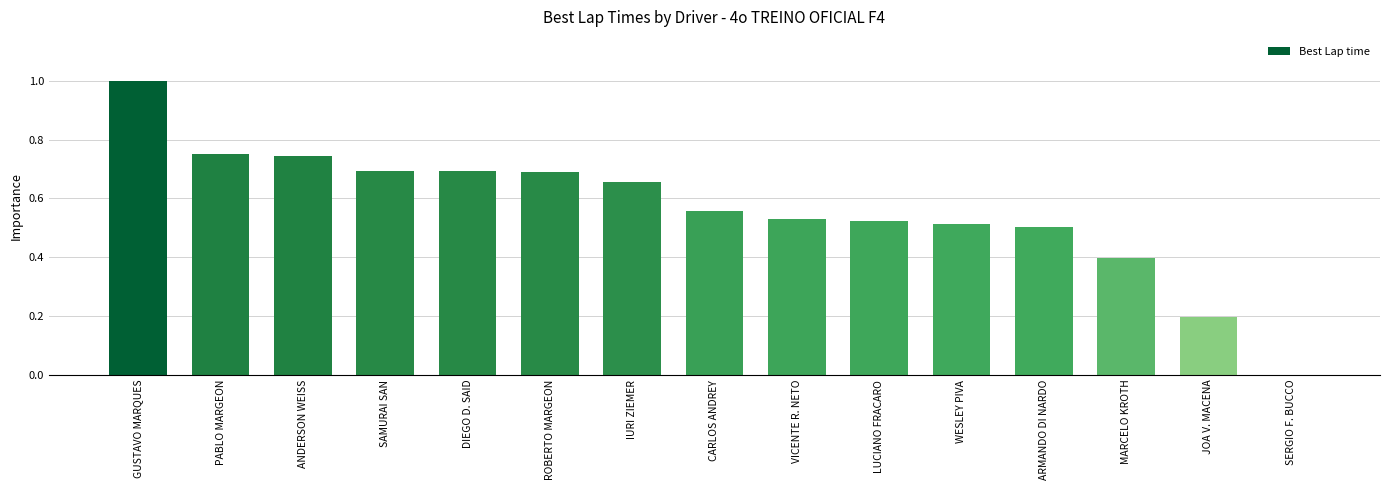

Count the number of categories in the chart.

15